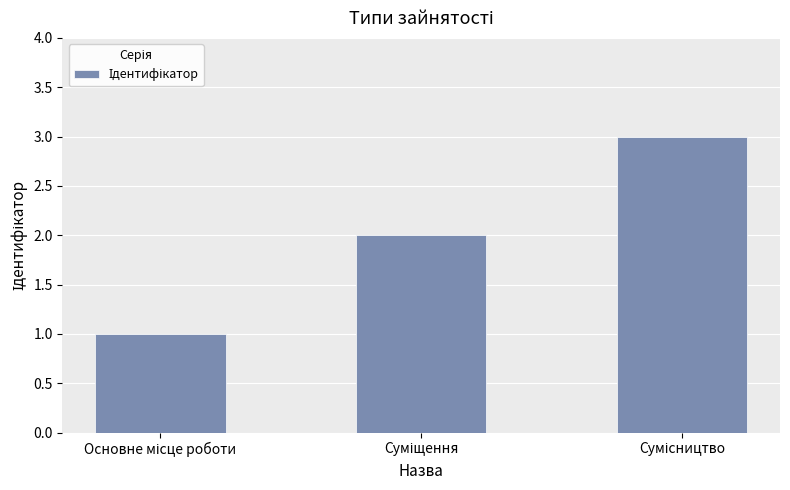

What is the greatest value displayed?

3